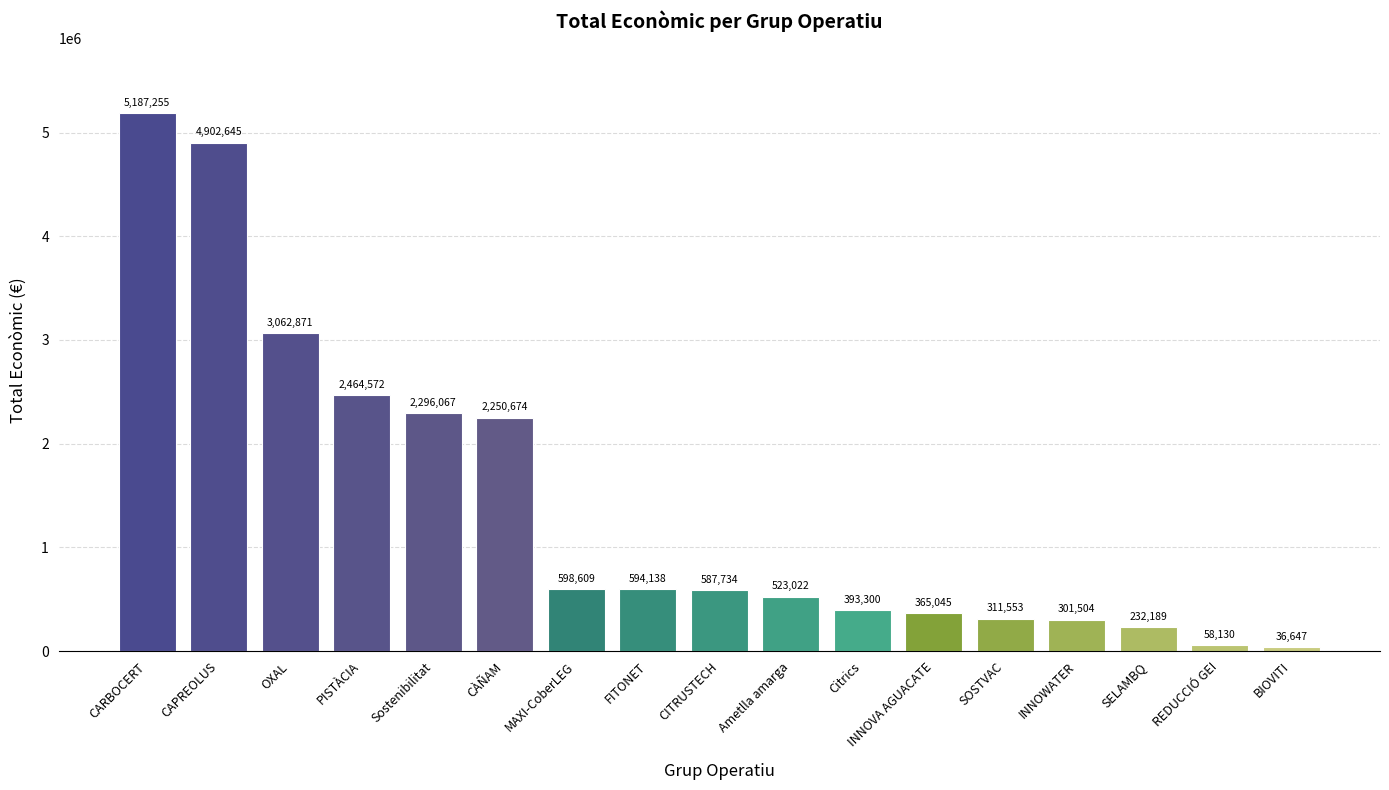

Rank the categories by value from highest to lowest.

CARBOCERT, CAPREOLUS, OXAL, PISTÀCIA, Sostenibilitat, CÀÑAM, MAXI-CoberLEG, FITONET, CITRUSTECH, Ametlla amarga, Citrics, INNOVA AGUACATE, SOSTVAC, INNOWATER, SELAMBQ, REDUCCIÓ GEI, BIOVITI